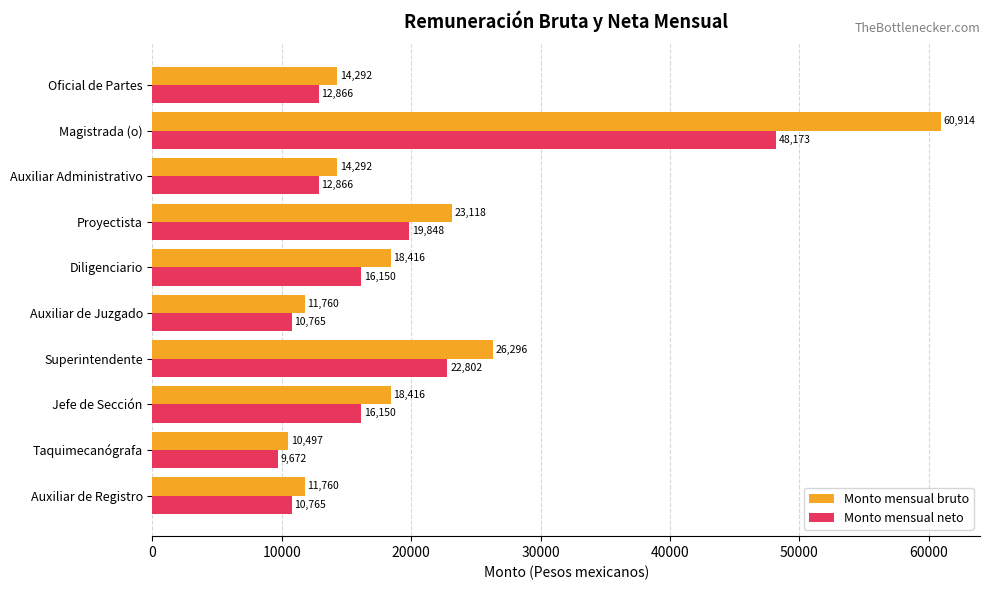

At how many categories does at least one series exceed 53308?

1